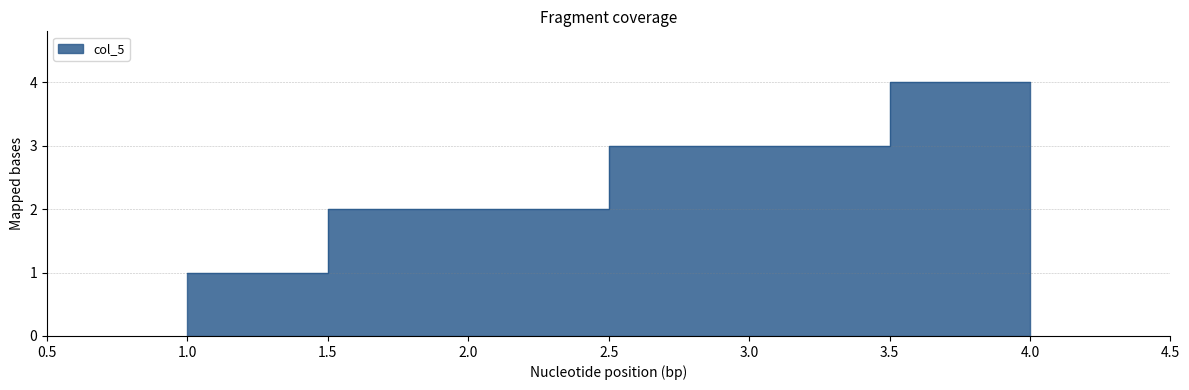

Reading left to right, what are all the values shown in this chart?

1	2	3	4